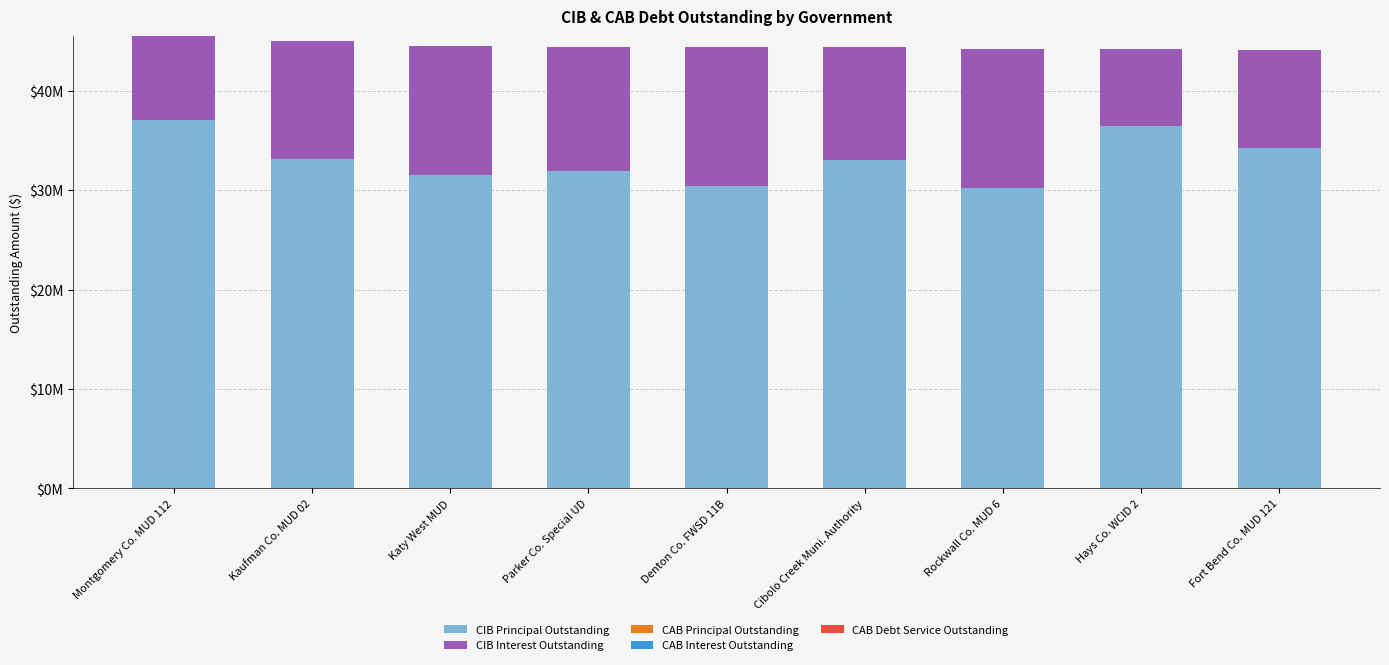

Are the bars grouped side by side (vs. stacked)?

No